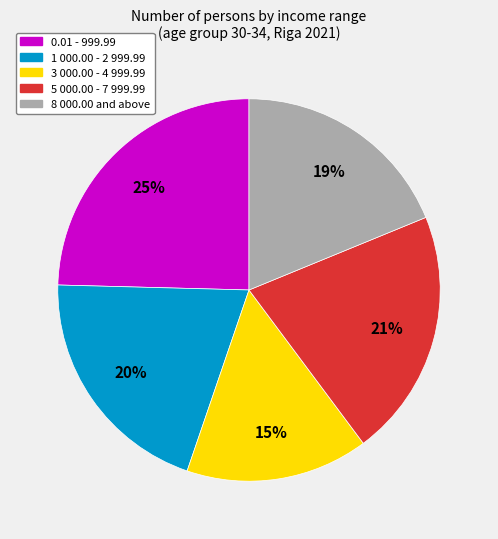

Is there any slice that represents more than half of the pie?

No